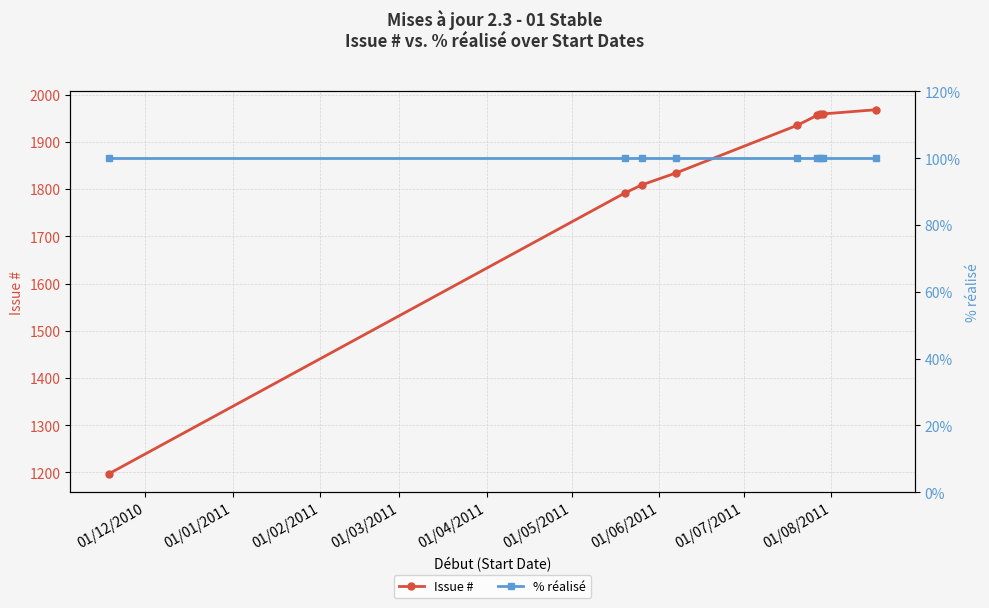

What is the value of the Issue # point at the 1st from the left?

1197